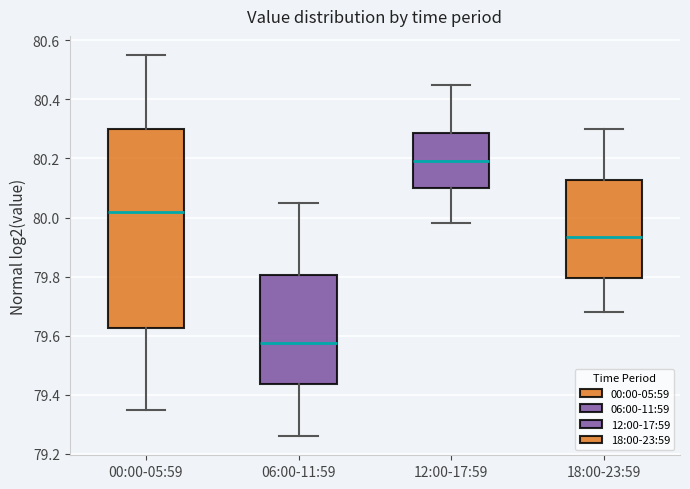

Which box is the tallest, from its lower edge to its upper edge?

00:00-05:59